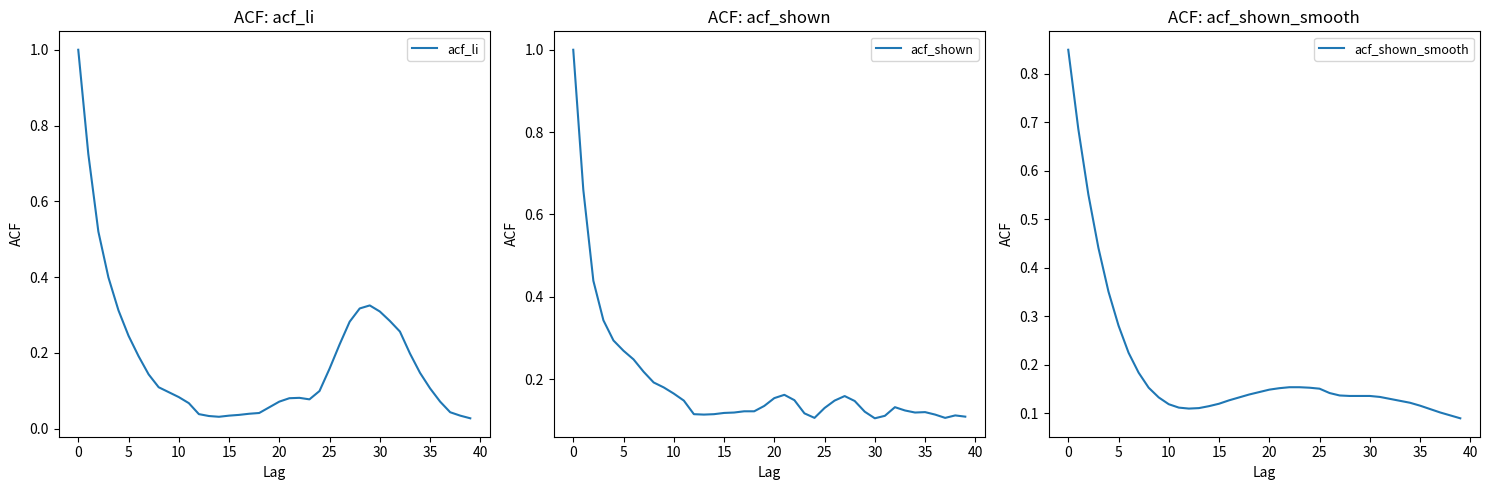

The value of acf_shown_smooth at 16 is 0.1. True or false?

True